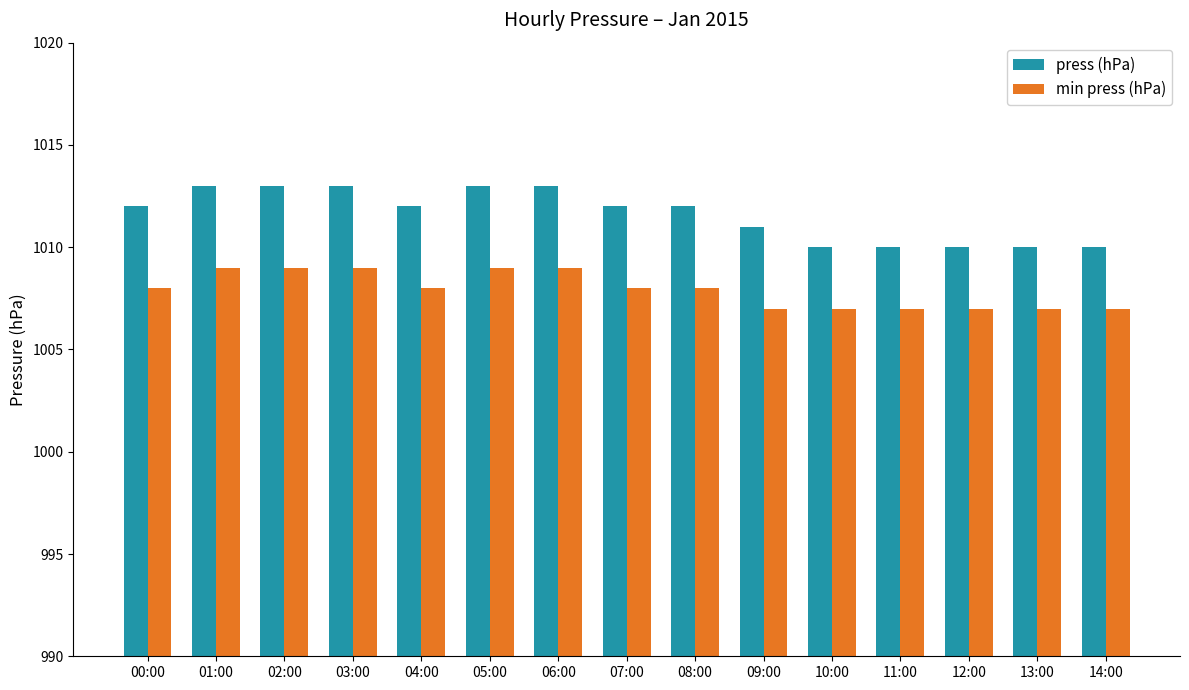

Count the number of data series in this chart.

2